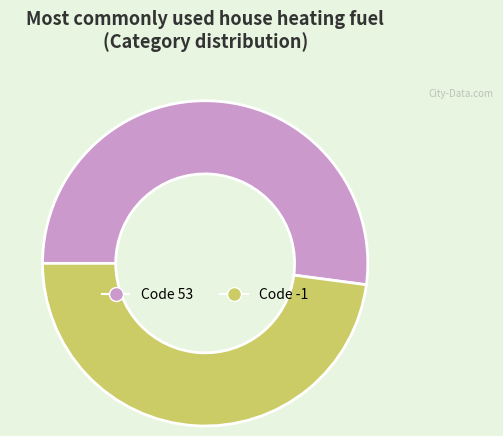

Does any single category account for the majority?

Yes